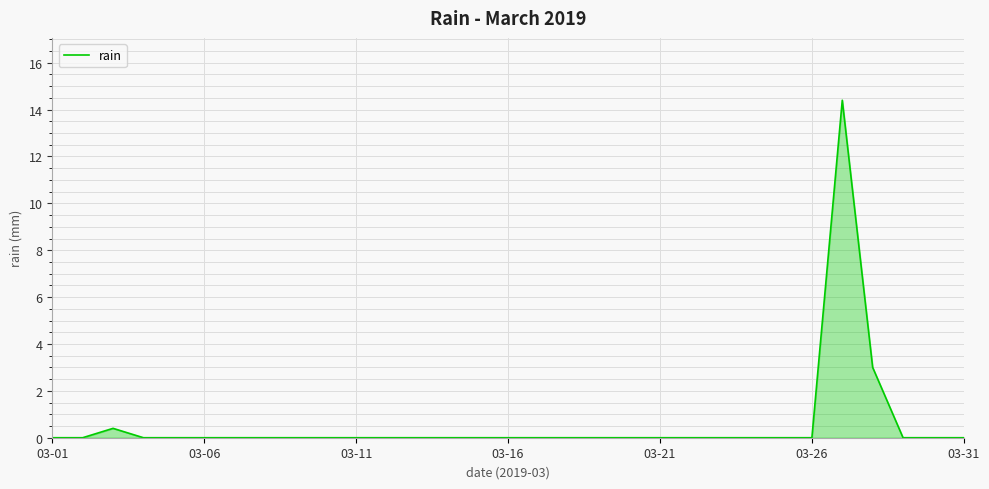

What is the maximum value shown in the chart?

14.4